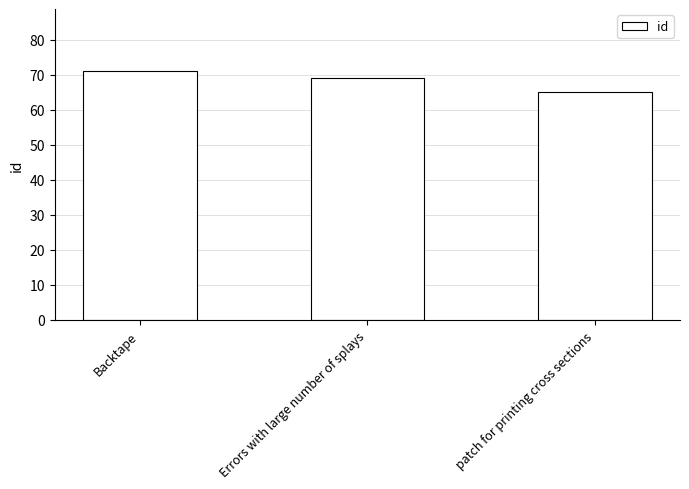

Does the chart contain any negative values?

No